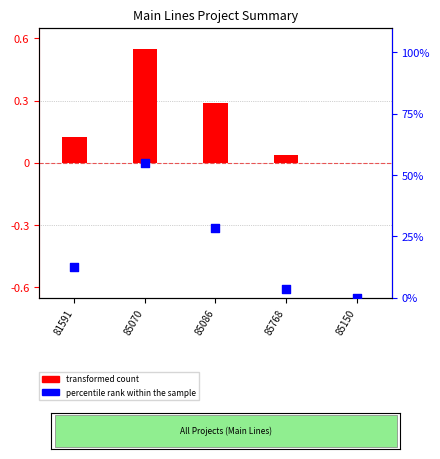

What are all the series names shown in the legend?

transformed count, percentile rank within the sample